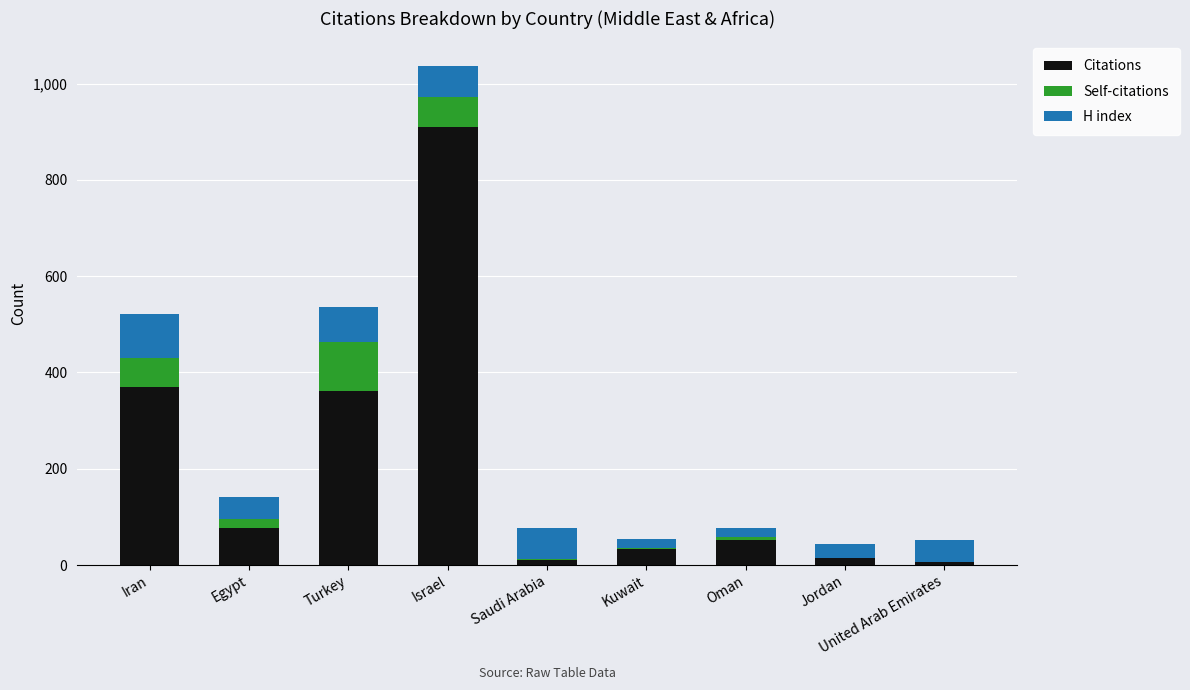

How many series are shown in this chart?

3